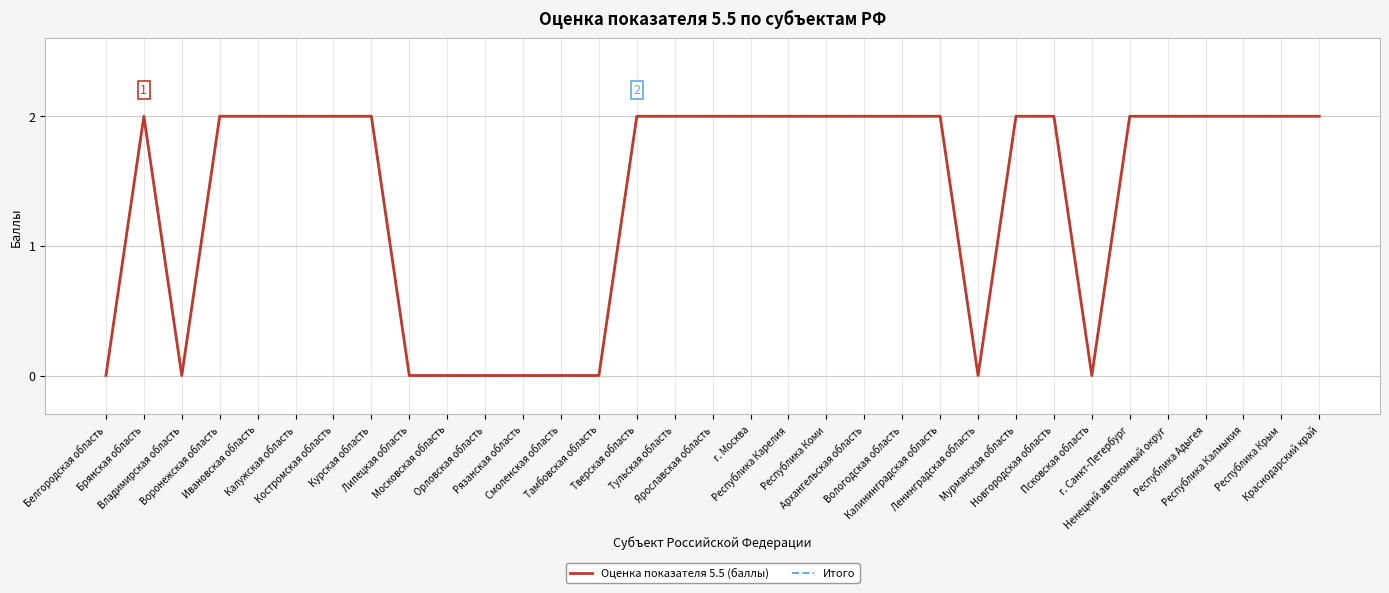

True or false: Итого and Оценка показателя 5.5 (баллы) cross at least once.

False